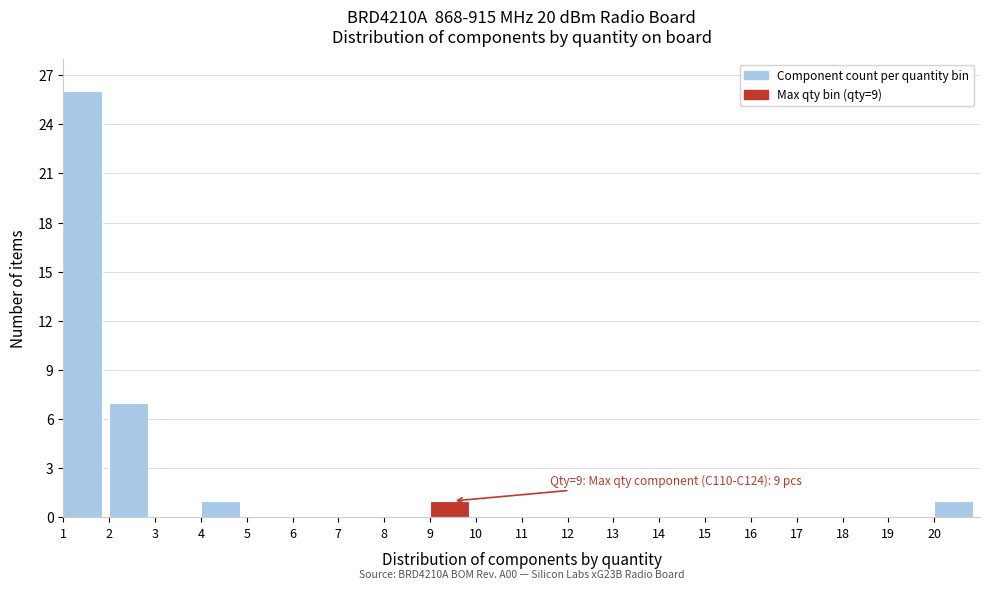

Which range on the x-axis has the tallest bar?

1 to 2